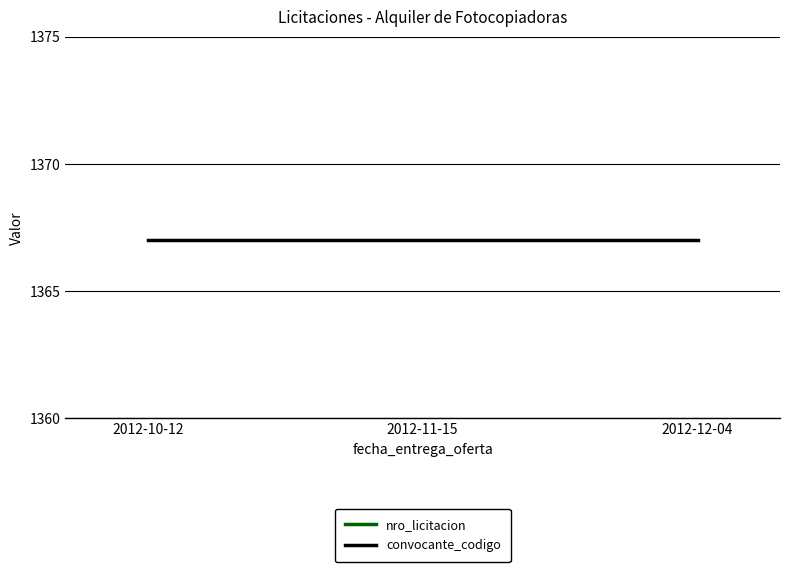

What position from the right is 2012-12-04?

1